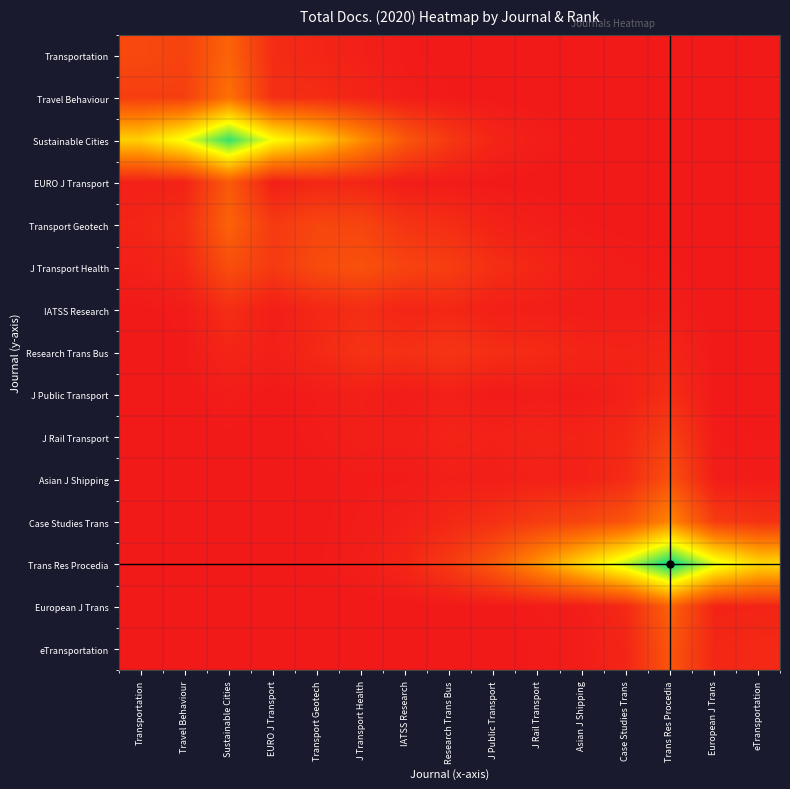

Reading right to left, what are all the values shown in this chart?

Transportation: eTransportation=0.0	European J Trans=0.0	Trans Res Procedia=0.0	Case Studies Trans=0.0	Asian J Shipping=0.0	J Rail Transport=0.0	J Public Transport=0.0	Research Trans Bus=0.0	IATSS Research=0.0	J Transport Health=0.0	Transport Geotech=0.0	EURO J Transport=0.1	Sustainable Cities=0.2	Travel Behaviour=0.1	Transportation=0.2
Travel Behaviour: eTransportation=0.0	European J Trans=0.0	Trans Res Procedia=0.0	Case Studies Trans=0.0	Asian J Shipping=0.0	J Rail Transport=0.0	J Public Transport=0.0	Research Trans Bus=0.0	IATSS Research=0.0	J Transport Health=0.0	Transport Geotech=0.1	EURO J Transport=0.1	Sustainable Cities=0.3	Travel Behaviour=0.1	Transportation=0.1
Sustainable Cities: eTransportation=0.0	European J Trans=0.0	Trans Res Procedia=0.0	Case Studies Trans=0.0	Asian J Shipping=0.0	J Rail Transport=0.0	J Public Transport=0.0	Research Trans Bus=0.1	IATSS Research=0.2	J Transport Health=0.4	Transport Geotech=0.5	EURO J Transport=0.7	Sustainable Cities=0.9	Travel Behaviour=0.7	Transportation=0.5
EURO J Transport: eTransportation=0.0	European J Trans=0.0	Trans Res Procedia=0.0	Case Studies Trans=0.0	Asian J Shipping=0.0	J Rail Transport=0.0	J Public Transport=0.0	Research Trans Bus=0.0	IATSS Research=0.0	J Transport Health=0.0	Transport Geotech=0.0	EURO J Transport=0.0	Sustainable Cities=0.2	Travel Behaviour=0.0	Transportation=0.0
Transport Geotech: eTransportation=0.0	European J Trans=0.0	Trans Res Procedia=0.0	Case Studies Trans=0.0	Asian J Shipping=0.0	J Rail Transport=0.0	J Public Transport=0.0	Research Trans Bus=0.1	IATSS Research=0.1	J Transport Health=0.1	Transport Geotech=0.1	EURO J Transport=0.1	Sustainable Cities=0.2	Travel Behaviour=0.1	Transportation=0.0
J Transport Health: eTransportation=0.0	European J Trans=0.0	Trans Res Procedia=0.0	Case Studies Trans=0.0	Asian J Shipping=0.0	J Rail Transport=0.0	J Public Transport=0.1	Research Trans Bus=0.1	IATSS Research=0.1	J Transport Health=0.2	Transport Geotech=0.2	EURO J Transport=0.1	Sustainable Cities=0.2	Travel Behaviour=0.0	Transportation=0.0
IATSS Research: eTransportation=0.0	European J Trans=0.0	Trans Res Procedia=0.0	Case Studies Trans=0.0	Asian J Shipping=0.0	J Rail Transport=0.0	J Public Transport=0.0	Research Trans Bus=0.0	IATSS Research=0.0	J Transport Health=0.1	Transport Geotech=0.0	EURO J Transport=0.0	Sustainable Cities=0.1	Travel Behaviour=0.0	Transportation=0.0
Research Trans Bus: eTransportation=0.0	European J Trans=0.0	Trans Res Procedia=0.0	Case Studies Trans=0.0	Asian J Shipping=0.0	J Rail Transport=0.1	J Public Transport=0.1	Research Trans Bus=0.1	IATSS Research=0.1	J Transport Health=0.1	Transport Geotech=0.1	EURO J Transport=0.0	Sustainable Cities=0.0	Travel Behaviour=0.0	Transportation=0.0
J Public Transport: eTransportation=0.0	European J Trans=0.0	Trans Res Procedia=0.1	Case Studies Trans=0.0	Asian J Shipping=0.0	J Rail Transport=0.0	J Public Transport=0.0	Research Trans Bus=0.0	IATSS Research=0.0	J Transport Health=0.0	Transport Geotech=0.0	EURO J Transport=0.0	Sustainable Cities=0.0	Travel Behaviour=0.0	Transportation=0.0
J Rail Transport: eTransportation=0.0	European J Trans=0.0	Trans Res Procedia=0.1	Case Studies Trans=0.1	Asian J Shipping=0.0	J Rail Transport=0.0	J Public Transport=0.0	Research Trans Bus=0.0	IATSS Research=0.0	J Transport Health=0.0	Transport Geotech=0.0	EURO J Transport=0.0	Sustainable Cities=0.0	Travel Behaviour=0.0	Transportation=0.0
Asian J Shipping: eTransportation=0.0	European J Trans=0.0	Trans Res Procedia=0.2	Case Studies Trans=0.1	Asian J Shipping=0.0	J Rail Transport=0.0	J Public Transport=0.0	Research Trans Bus=0.0	IATSS Research=0.0	J Transport Health=0.0	Transport Geotech=0.0	EURO J Transport=0.0	Sustainable Cities=0.0	Travel Behaviour=0.0	Transportation=0.0
Case Studies Trans: eTransportation=0.1	European J Trans=0.1	Trans Res Procedia=0.4	Case Studies Trans=0.2	Asian J Shipping=0.1	J Rail Transport=0.1	J Public Transport=0.1	Research Trans Bus=0.0	IATSS Research=0.0	J Transport Health=0.0	Transport Geotech=0.0	EURO J Transport=0.0	Sustainable Cities=0.0	Travel Behaviour=0.0	Transportation=0.0
Trans Res Procedia: eTransportation=0.6	European J Trans=0.7	Trans Res Procedia=1.0	Case Studies Trans=0.8	Asian J Shipping=0.6	J Rail Transport=0.4	J Public Transport=0.2	Research Trans Bus=0.1	IATSS Research=0.0	J Transport Health=0.0	Transport Geotech=0.0	EURO J Transport=0.0	Sustainable Cities=0.0	Travel Behaviour=0.0	Transportation=0.0
European J Trans: eTransportation=0.0	European J Trans=0.0	Trans Res Procedia=0.2	Case Studies Trans=0.1	Asian J Shipping=0.0	J Rail Transport=0.0	J Public Transport=0.0	Research Trans Bus=0.0	IATSS Research=0.0	J Transport Health=0.0	Transport Geotech=0.0	EURO J Transport=0.0	Sustainable Cities=0.0	Travel Behaviour=0.0	Transportation=0.0
eTransportation: eTransportation=0.1	European J Trans=0.0	Trans Res Procedia=0.2	Case Studies Trans=0.0	Asian J Shipping=0.0	J Rail Transport=0.0	J Public Transport=0.0	Research Trans Bus=0.0	IATSS Research=0.0	J Transport Health=0.0	Transport Geotech=0.0	EURO J Transport=0.0	Sustainable Cities=0.0	Travel Behaviour=0.0	Transportation=0.0